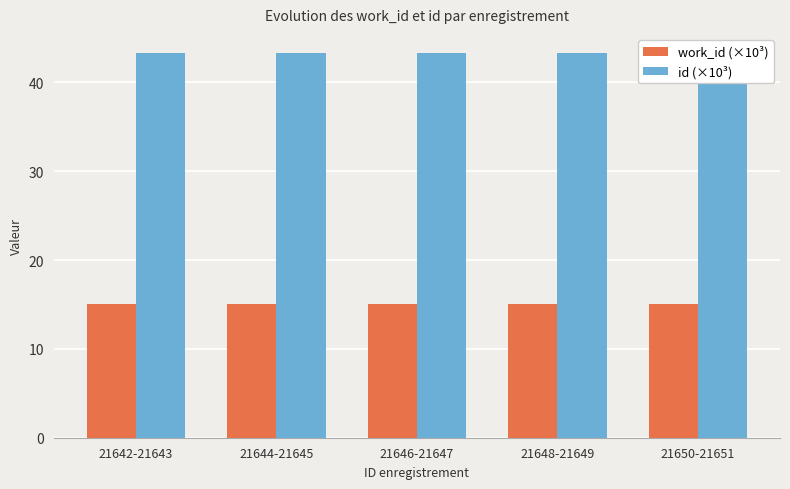

What is the total value across all series at 21644-21645?

58.4